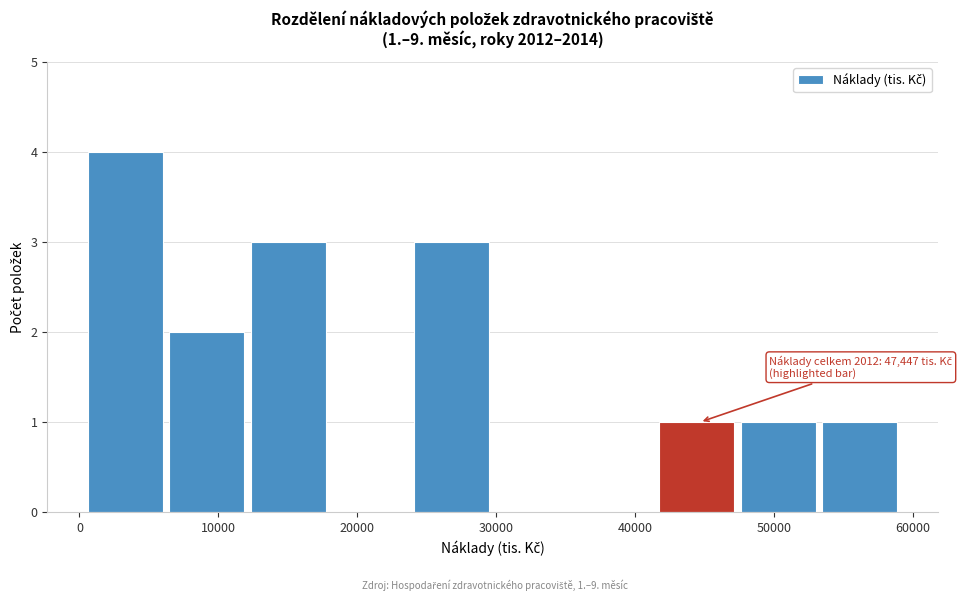

Which range on the x-axis has the tallest bar?

1000 to 6000